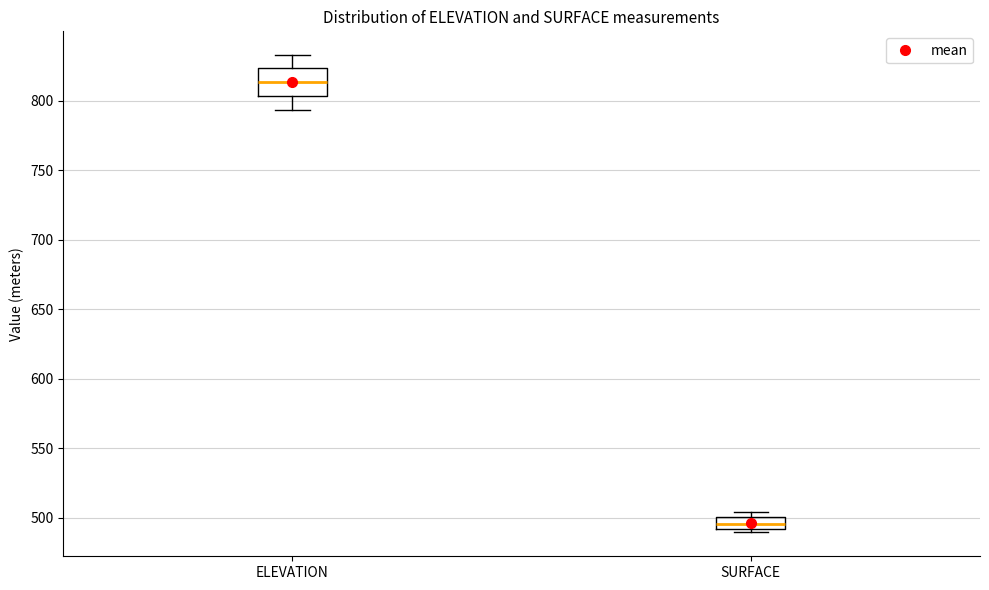

Where does the lower whisker of the box for ELEVATION end on the y-axis? The values are not printed on the chart, so give them approximately, as read against the axis.

795